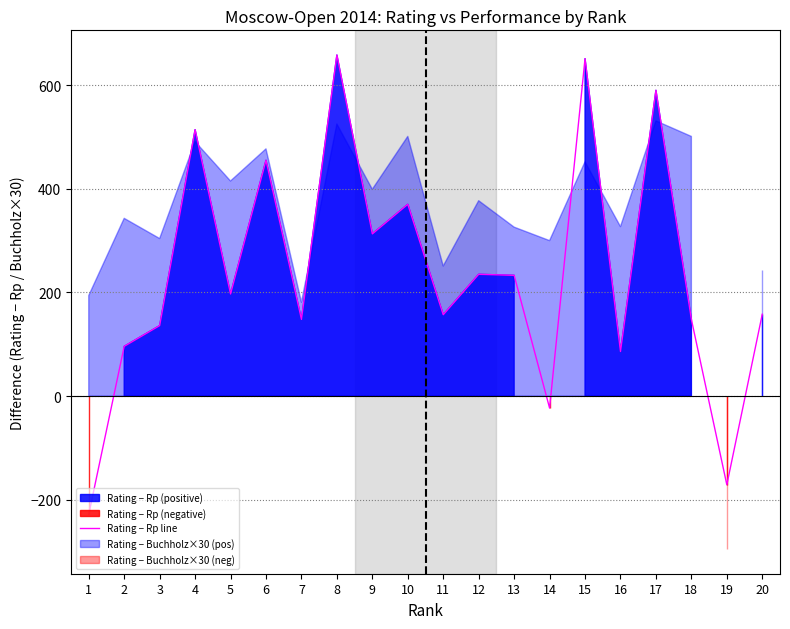

What is the ratio of the value at 6 to the value at 11?

2.9